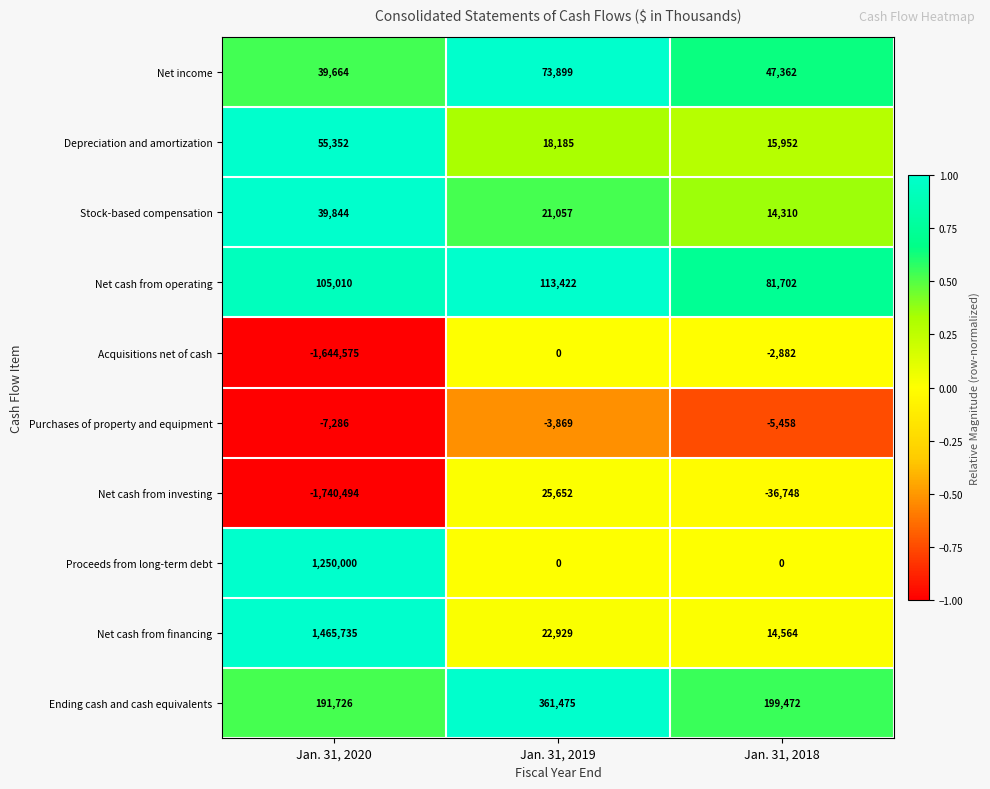

What is the average value of the Depreciation and amortization series?

29830